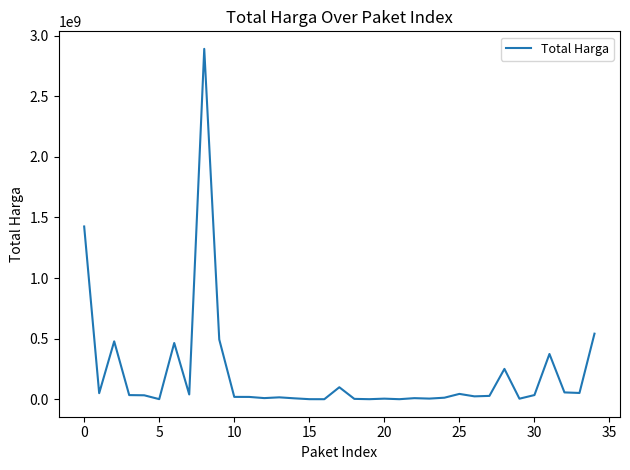

How many lines are shown in the chart?

1